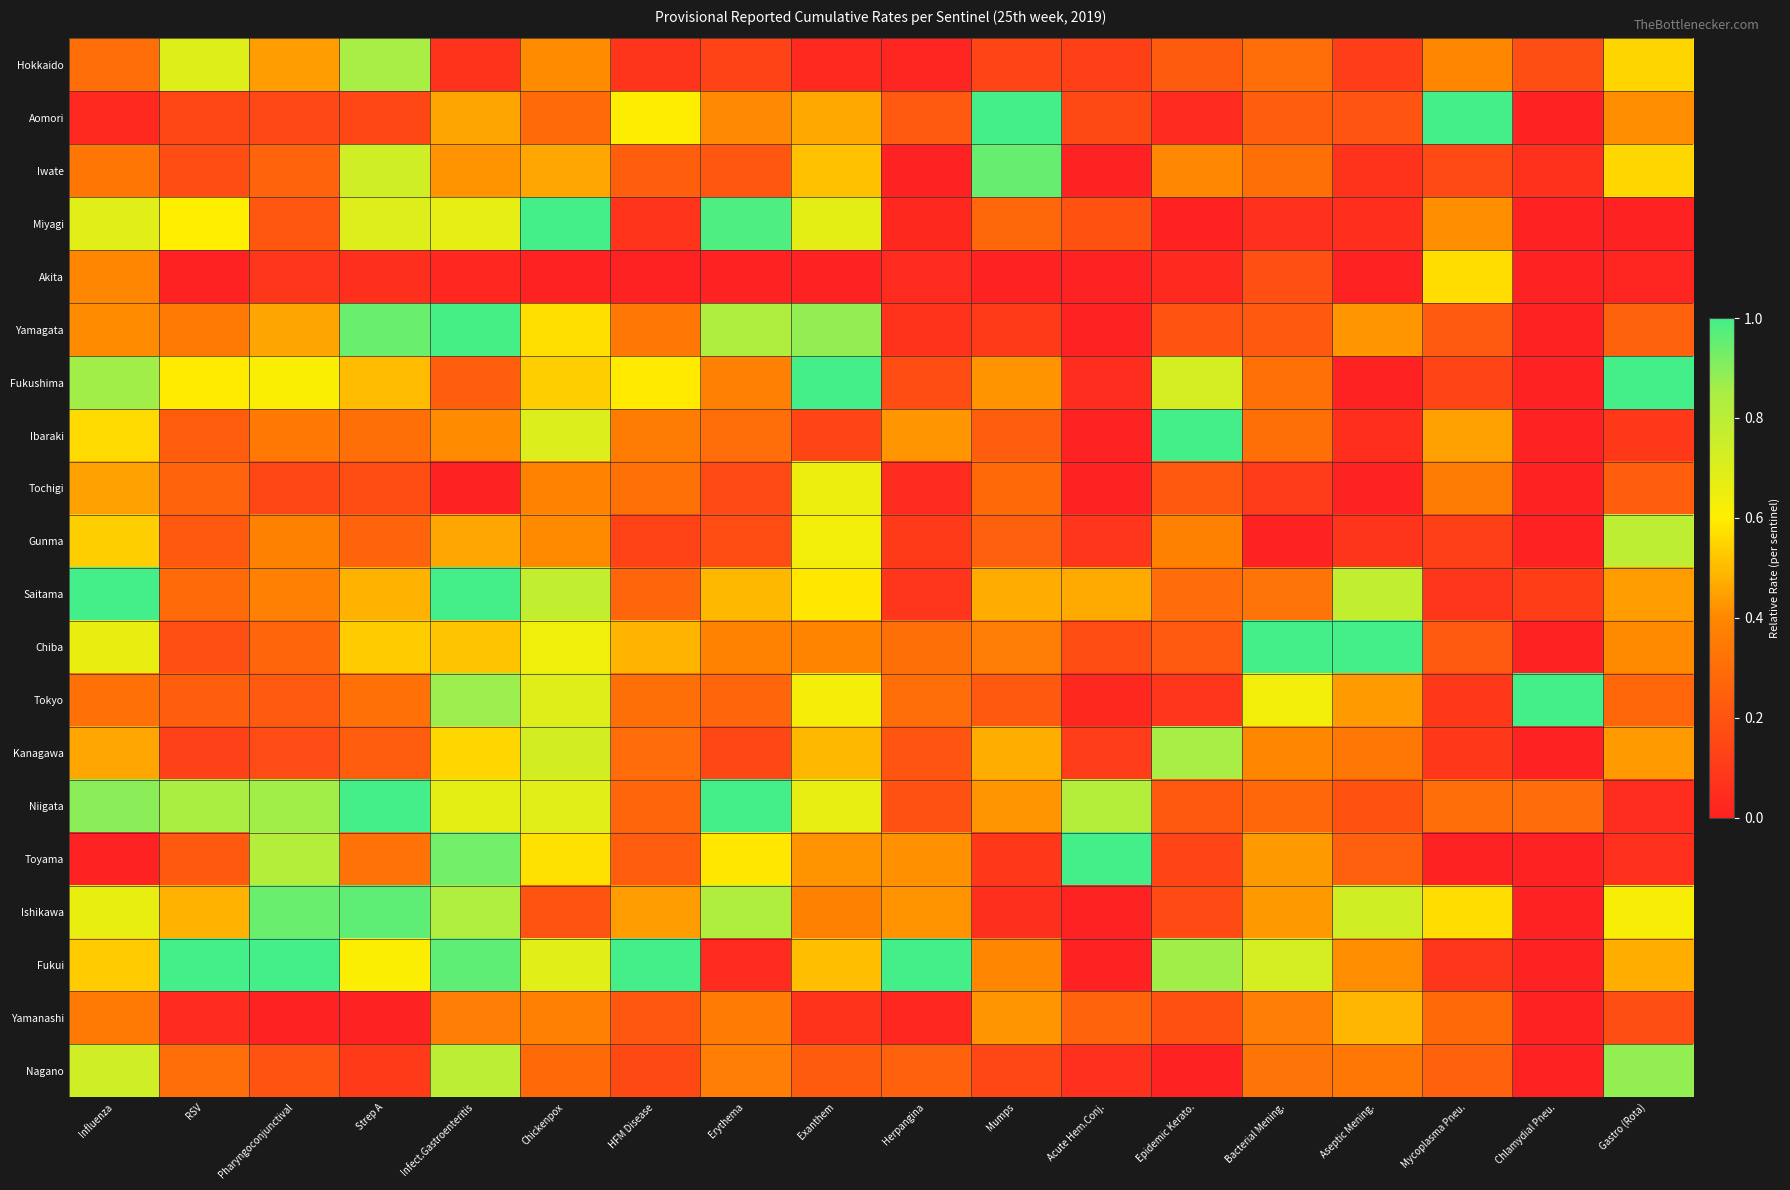

Count the number of data series in this chart.

20